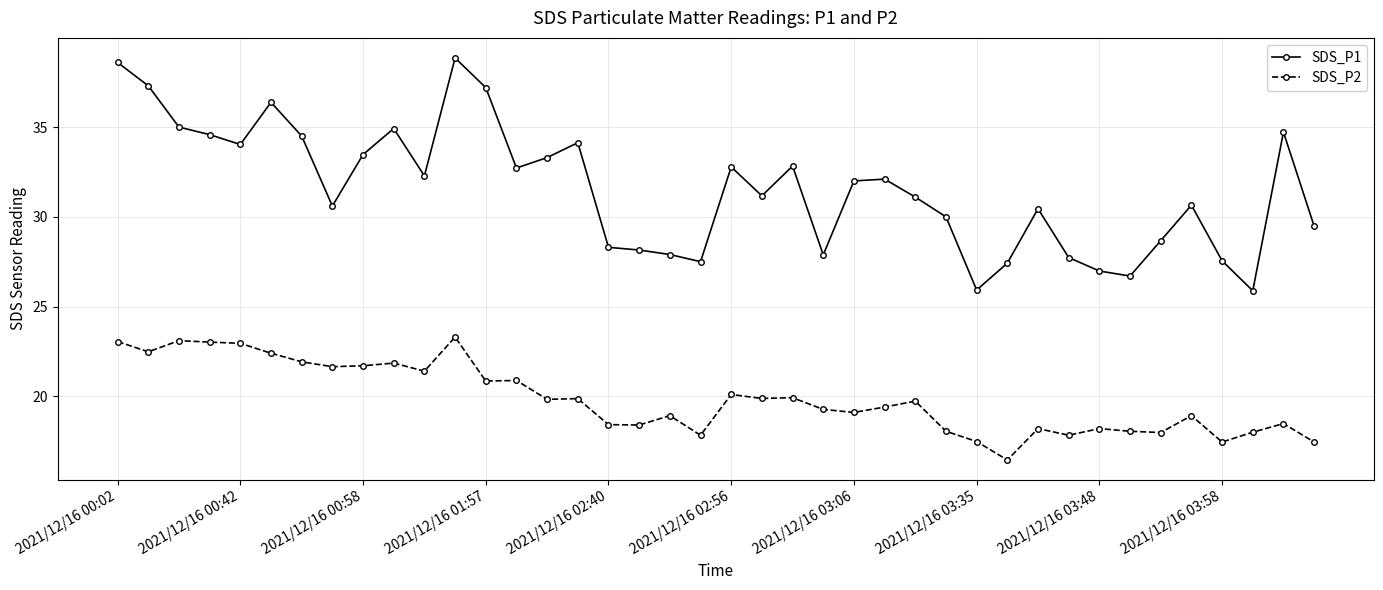

What are all the series names shown in the legend?

SDS_P1, SDS_P2